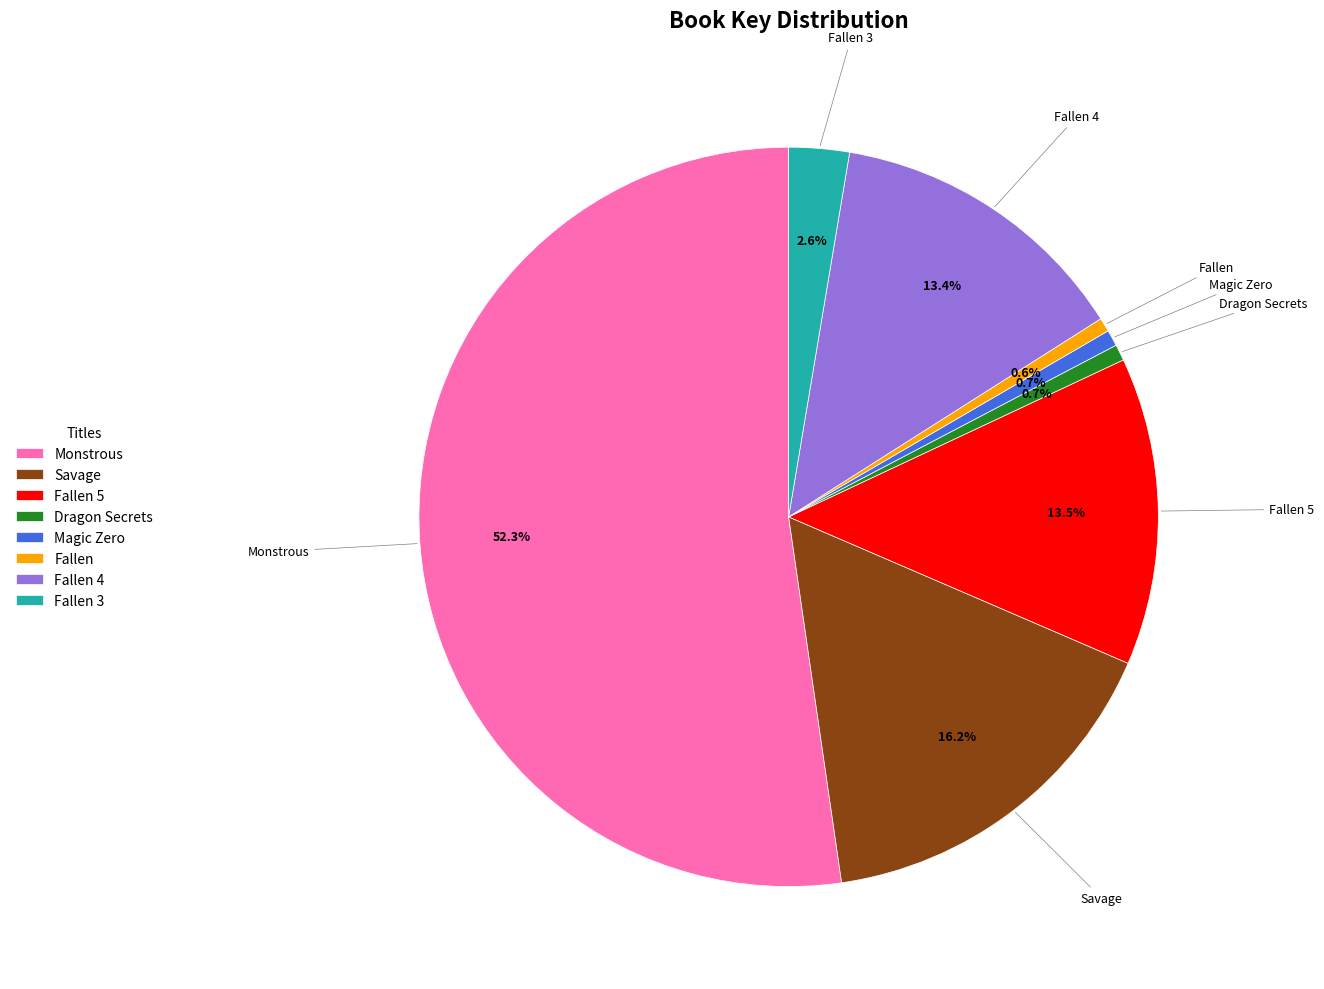

To the nearest percent, what is the average slice percentage?

12%